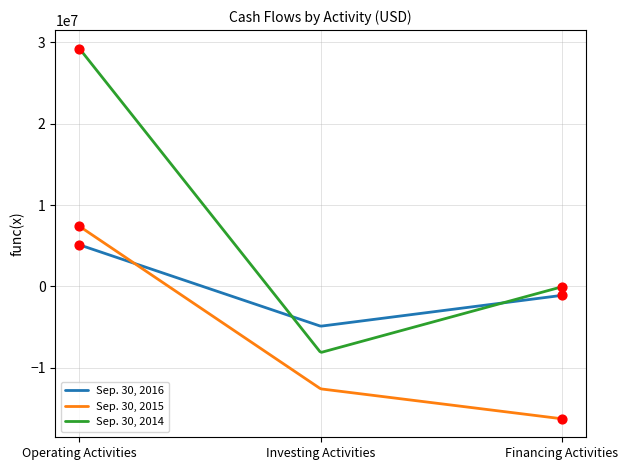

Which series has the largest range (max minus min)?

Sep. 30, 2014